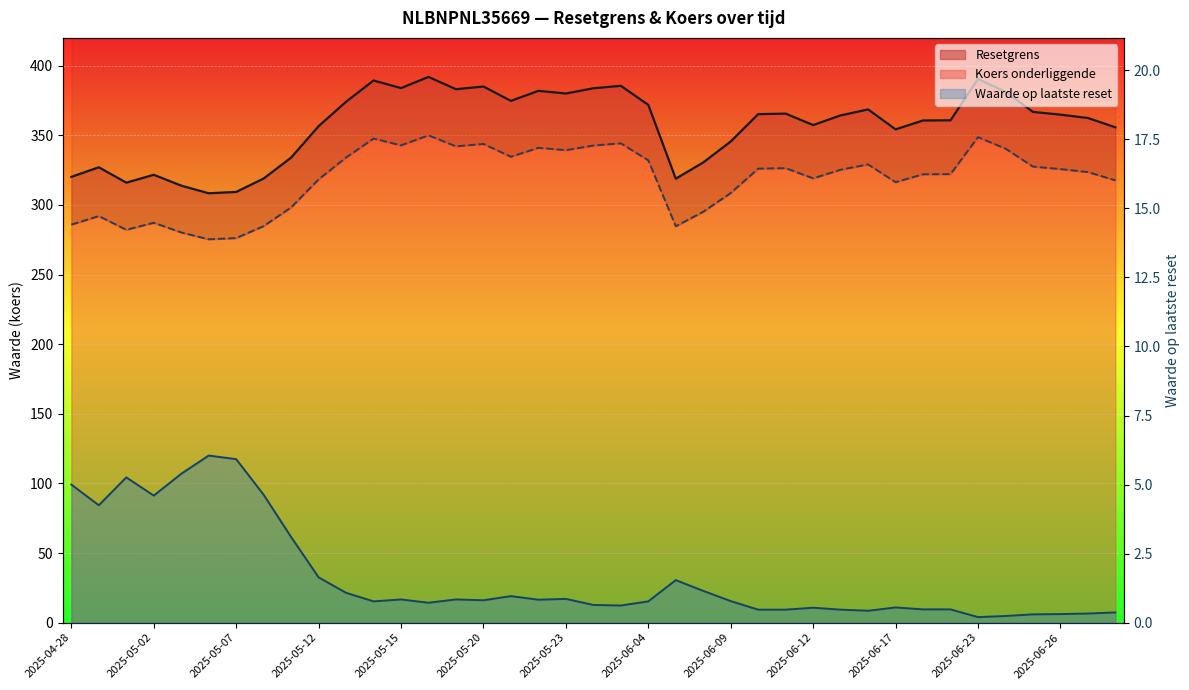

Reading left to right, transcribe all the data shown in this chart.

Resetgrens: 320.2	327.1	316.0	321.7	313.9	308.4	309.4	319.0	334.1	356.6	374.2	389.4	384.0	392.0	383.1	385.1	374.8	382.0	380.1	383.8	385.6	371.9	318.9	330.6	345.6	365.2	365.6	357.4	364.3	368.6	354.3	360.7	360.8	390.5	381.3	366.9	364.9	362.5	355.8
Koers onderliggende: 285.9	292.0	282.2	287.2	280.3	275.4	276.2	284.8	298.3	318.4	334.1	347.7	342.8	350.0	342.1	343.8	334.6	341.0	339.3	342.7	344.3	332.1	284.7	295.1	308.6	326.1	326.4	319.1	325.3	329.1	316.4	322.1	322.2	348.7	340.5	327.6	325.8	323.6	317.7
Waarde op laatste reset: 5.0	4.2	5.3	4.6	5.4	6.0	5.9	4.6	3.1	1.6	1.1	0.8	0.8	0.7	0.8	0.8	1.0	0.8	0.9	0.6	0.6	0.8	1.5	1.1	0.8	0.5	0.5	0.5	0.5	0.4	0.6	0.5	0.5	0.2	0.2	0.3	0.3	0.3	0.4